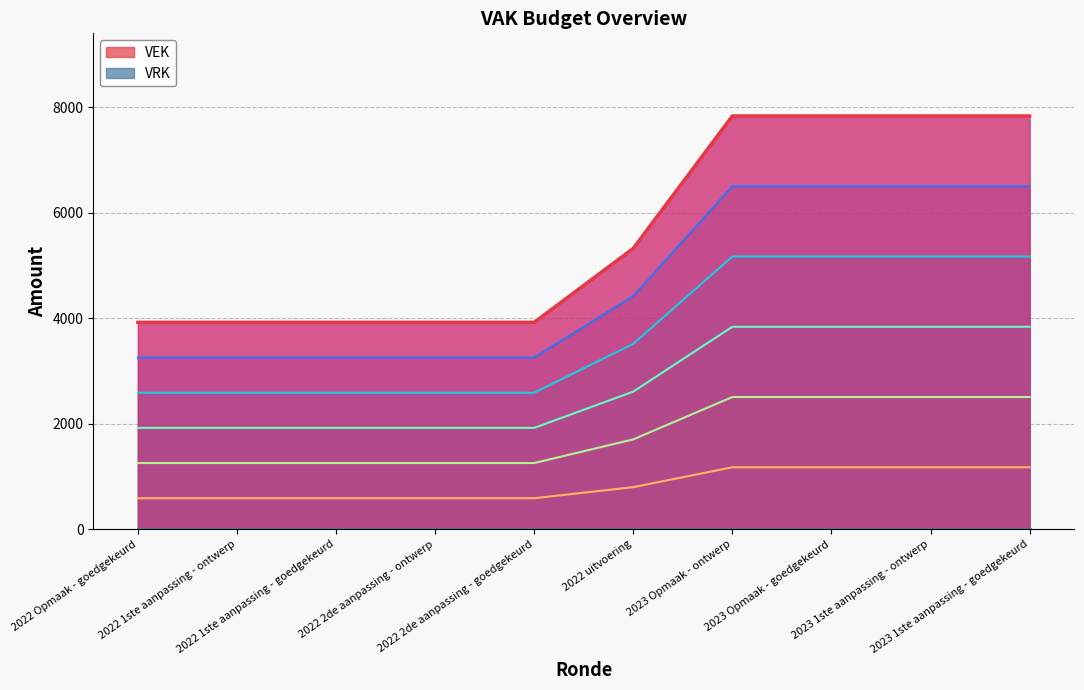

What is the label of the 1st point from the left?

2022 Opmaak - goedgekeurd